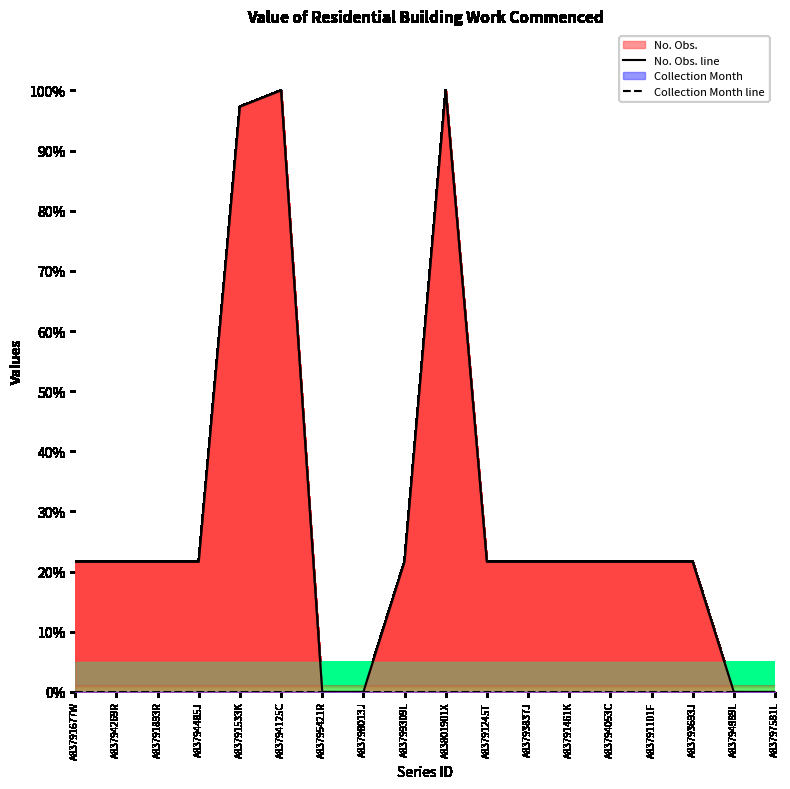

How many positive values does the No. Obs. line series have?

14